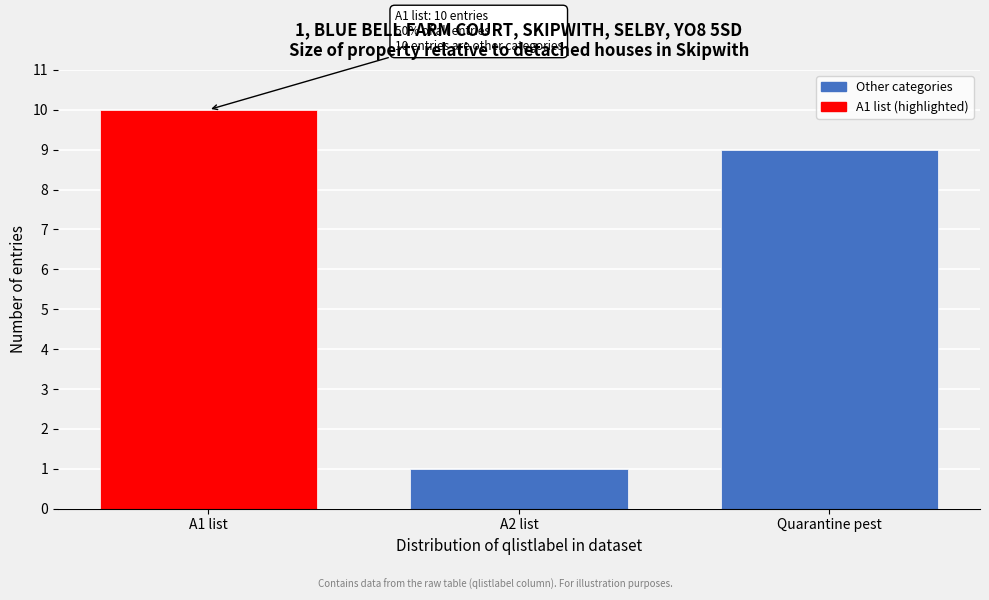

Reading left to right, extract all data points from this chart.

10	1	9